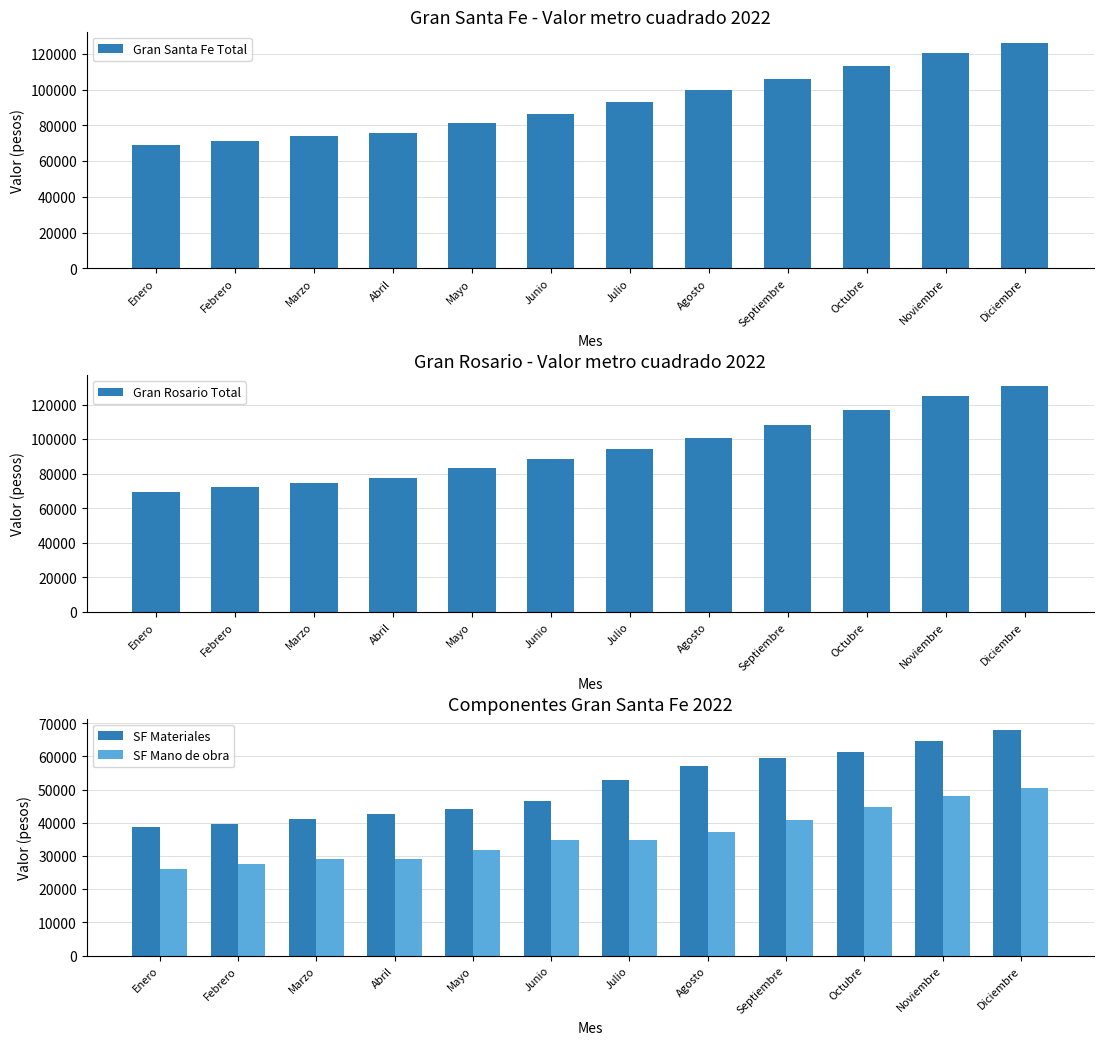

What is the minimum value for SF Mano de obra?

26156.3